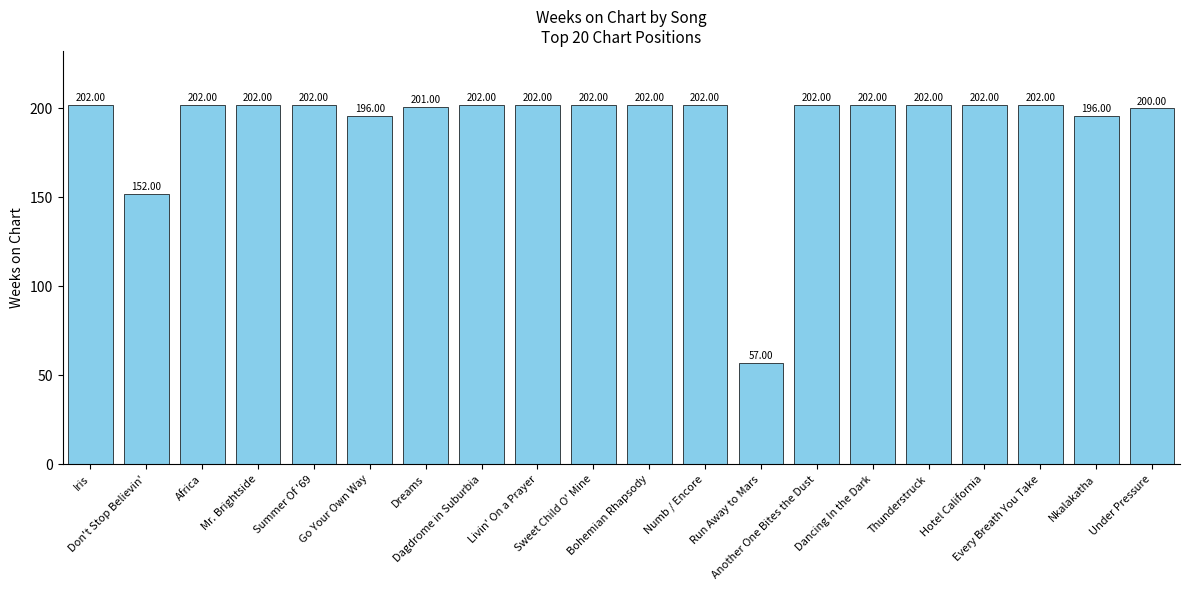

Reading left to right, transcribe all the data shown in this chart.

Iris=202	Don't Stop Believin'=152	Africa=202	Mr. Brightside=202	Summer Of '69=202	Go Your Own Way=196	Dreams=201	Dagdrome in Suburbia=202	Livin' On a Prayer=202	Sweet Child O' Mine=202	Bohemian Rhapsody=202	Numb / Encore=202	Run Away to Mars=57	Another One Bites the Dust=202	Dancing In the Dark=202	Thunderstruck=202	Hotel California=202	Every Breath You Take=202	Nkalakatha=196	Under Pressure=200